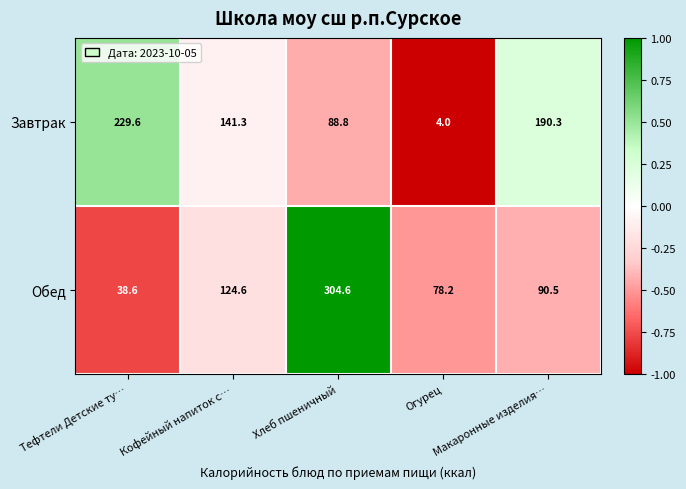

At which category is the sum across all series the highest?

Хлеб пшеничный